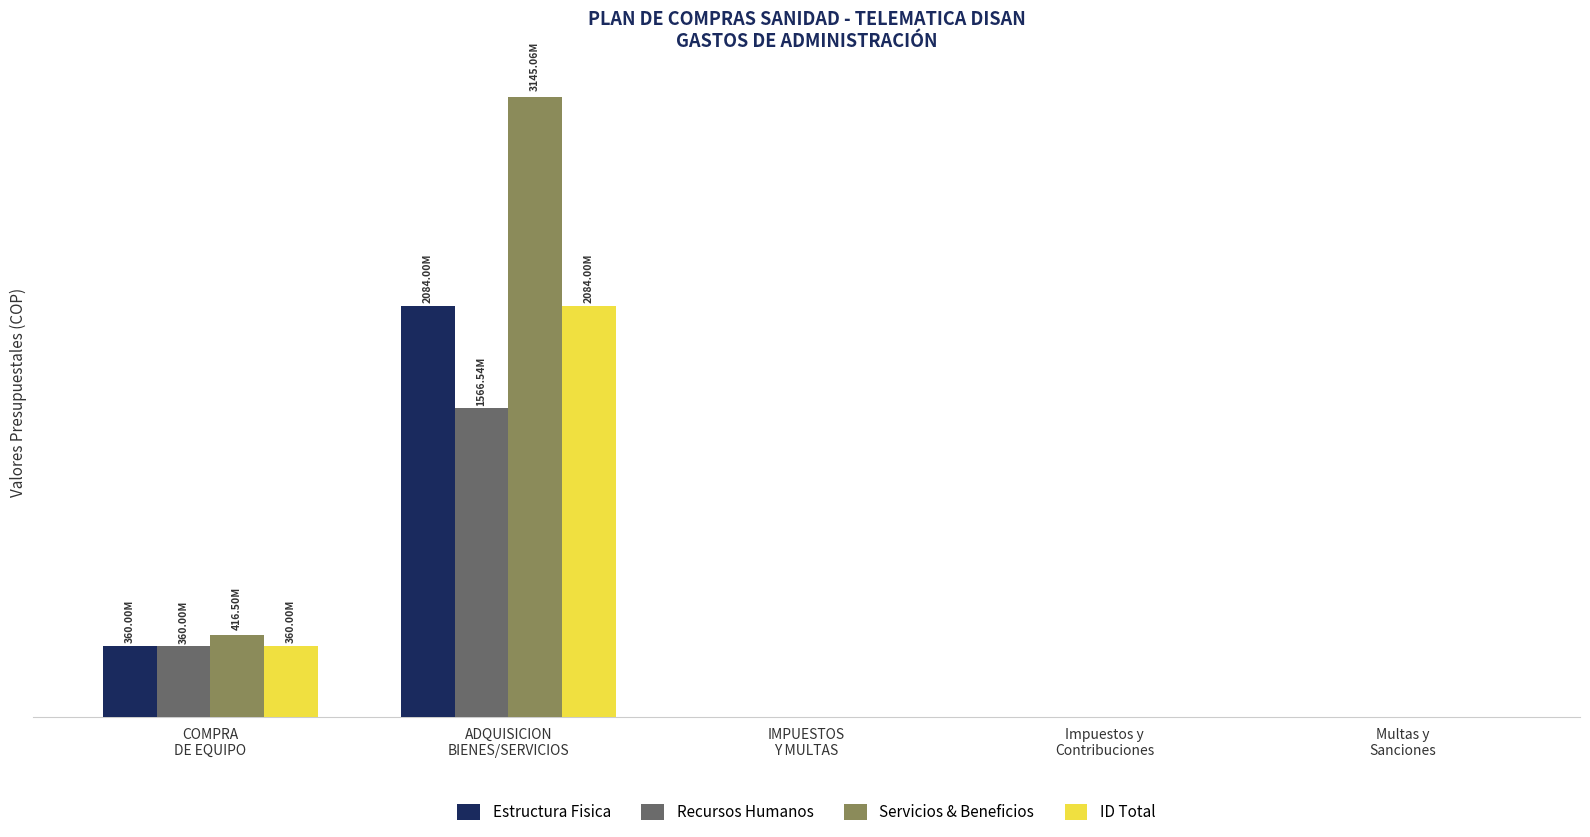

At which label does Servicios & Beneficios reach its minimum?

IMPUESTOS
Y MULTAS